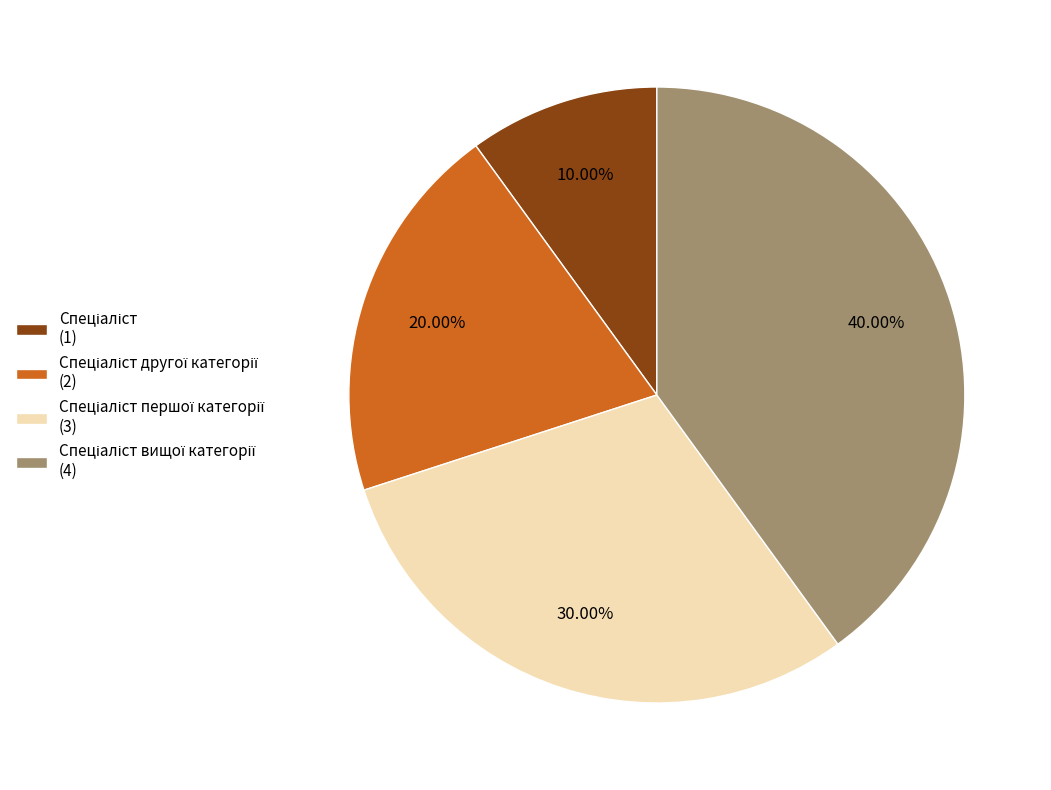

Is there any slice that represents more than half of the pie?

No